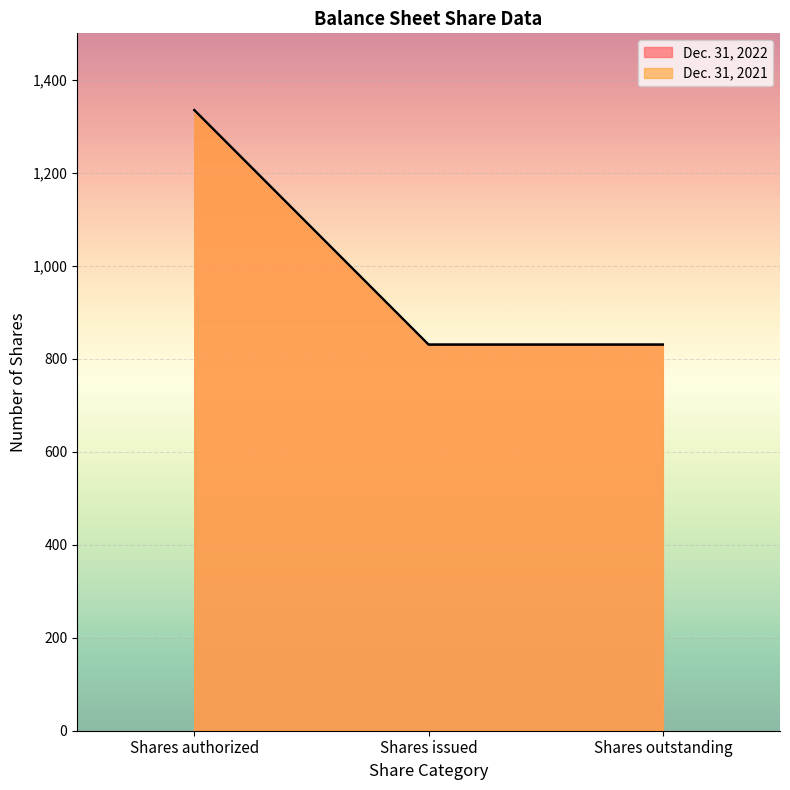

Reading left to right, transcribe all the data shown in this chart.

Dec. 31, 2022: Shares authorized=1335.0	Shares issued=830.6	Shares outstanding=830.6
Dec. 31, 2021: Shares authorized=1335.0	Shares issued=830.6	Shares outstanding=830.6